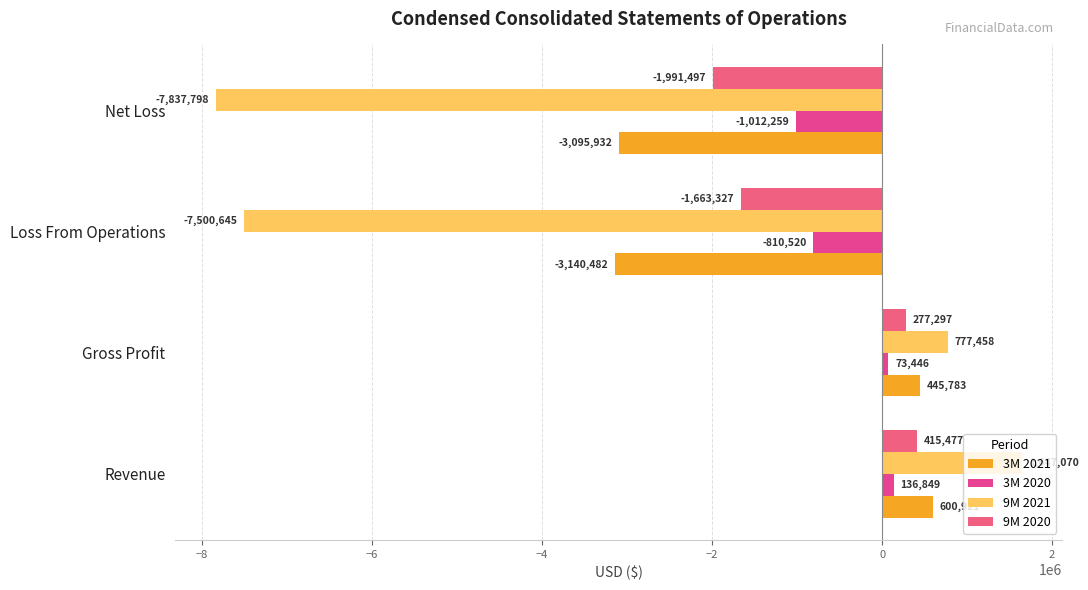

What is the highest value of the 3M 2021 series?

600921